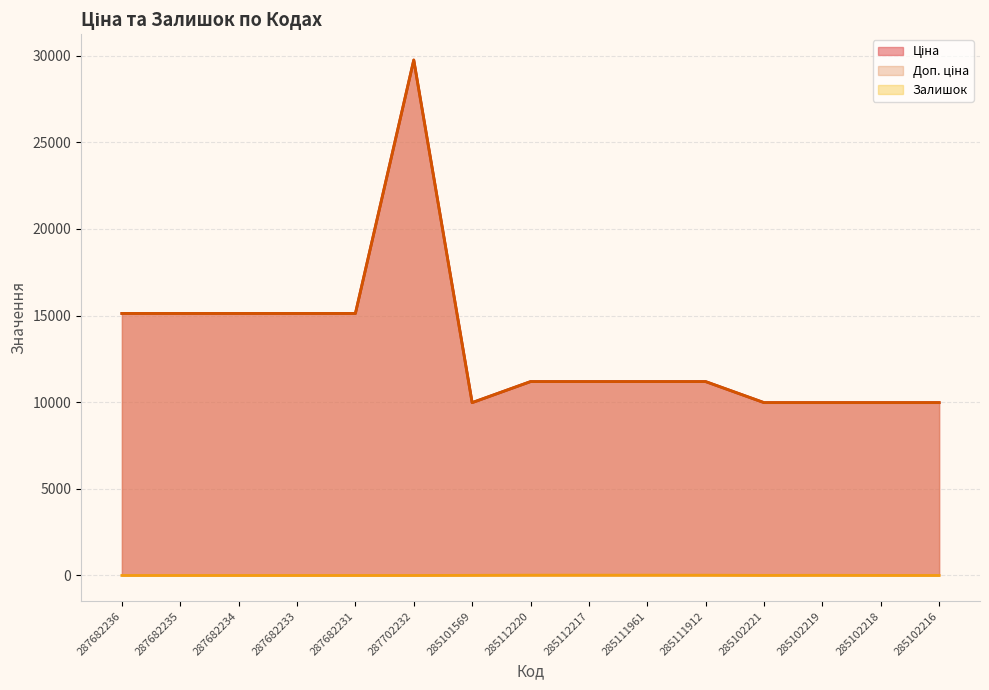

True or false: Ціна and Залишок intersect in this chart.

False